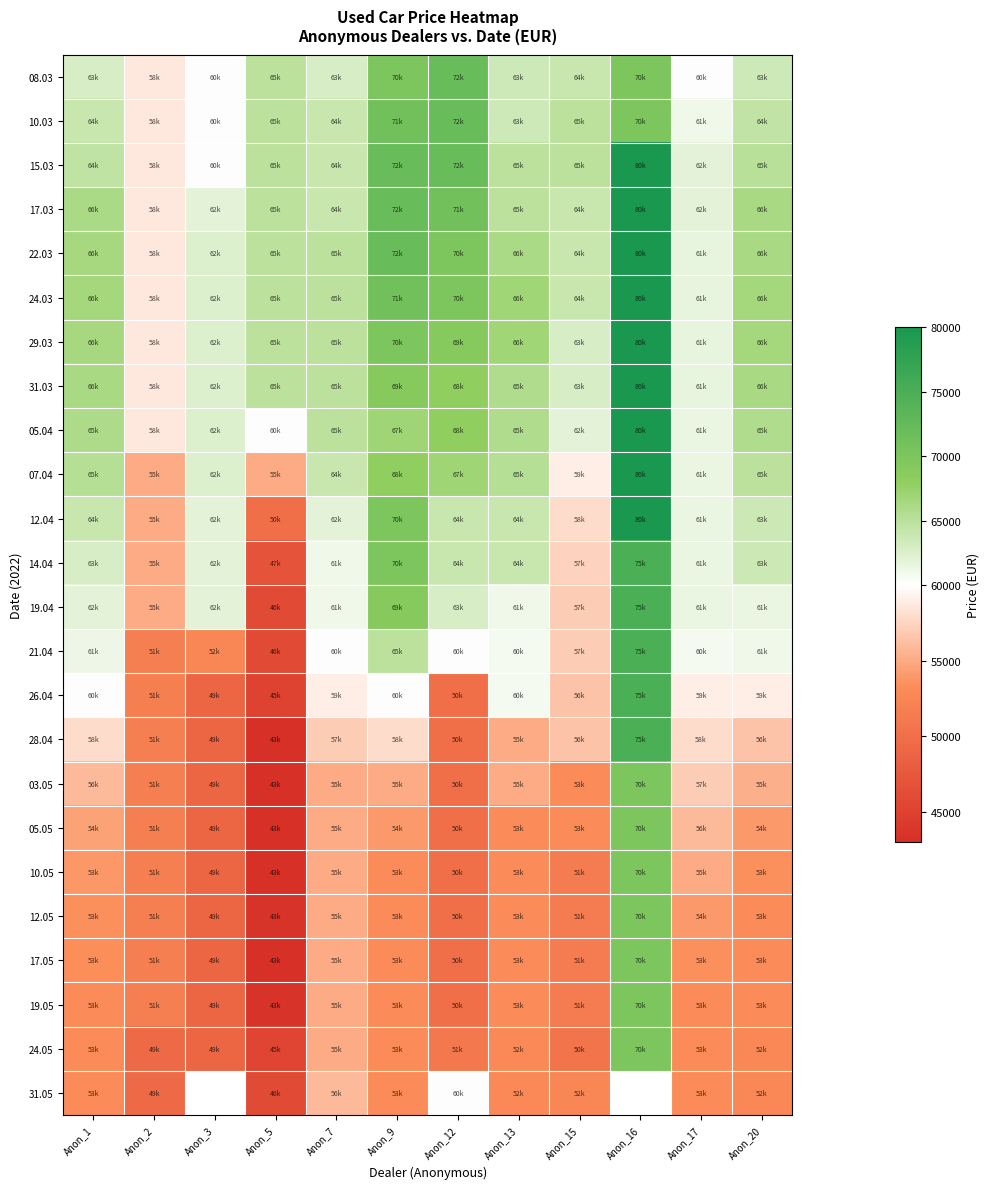

The value of 26.04 at Anon_5 is 69329.3. True or false?

False